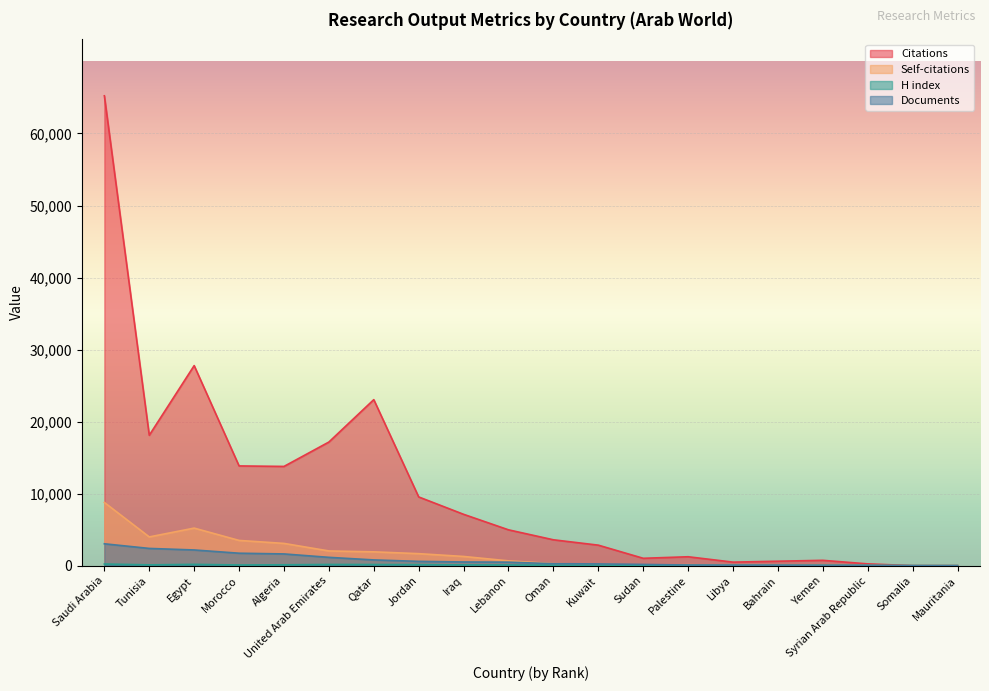

At how many categories does at least one series exceed 17507?

4